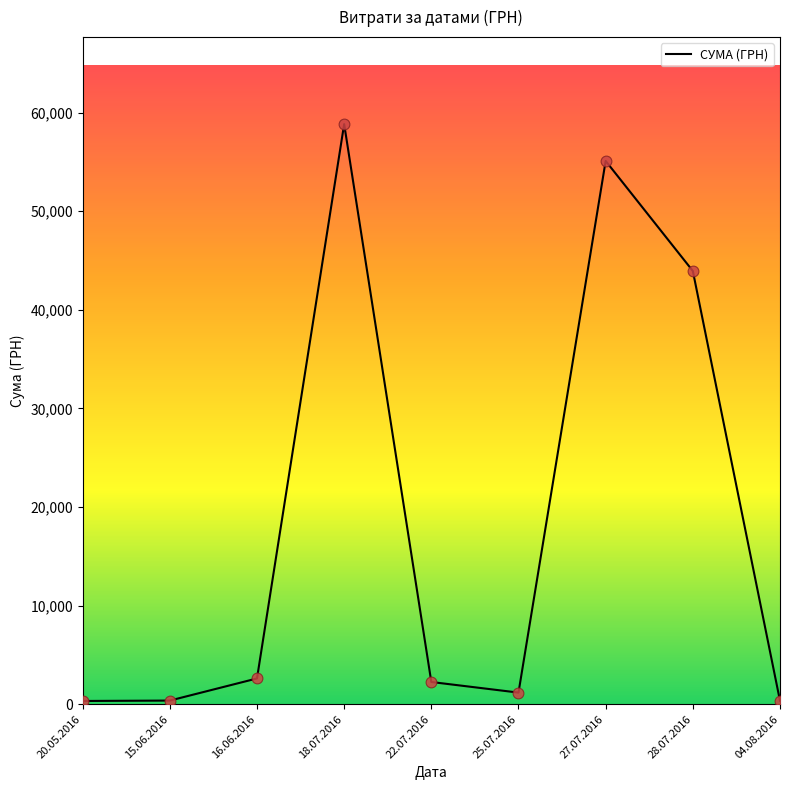

Approximately how many times larger is the value at 27.07.2016 compared to 15.06.2016?

148.7